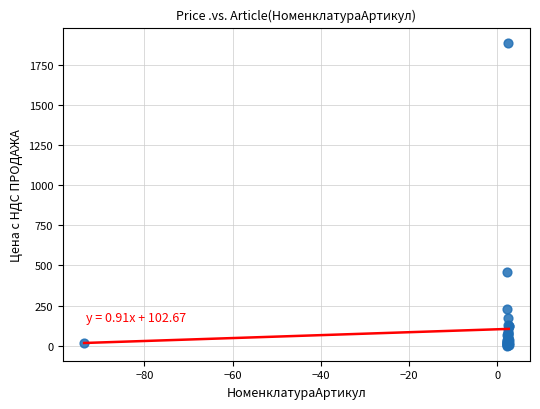

What Y value in the scatter plot is closest to 943?

458.4